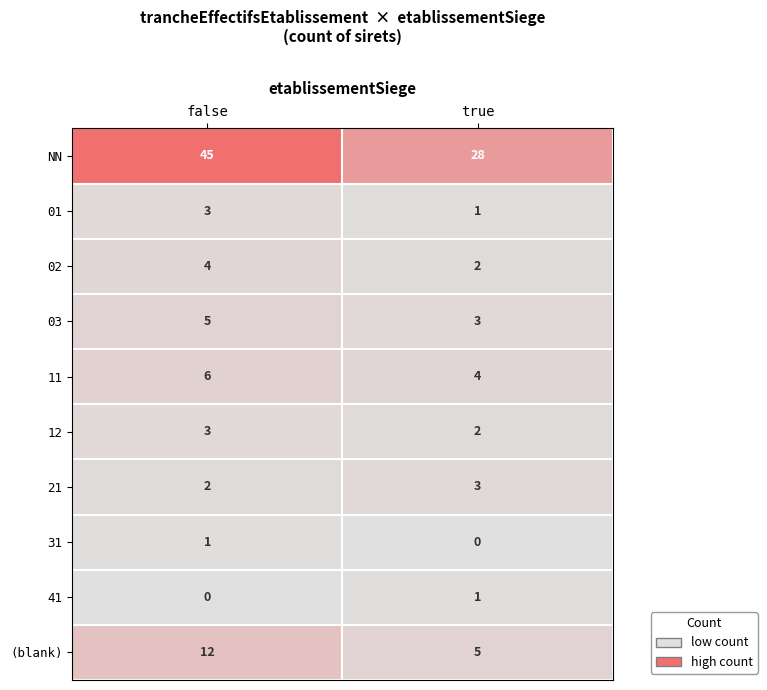

The 21 series shows 2 at false. True or false?

True